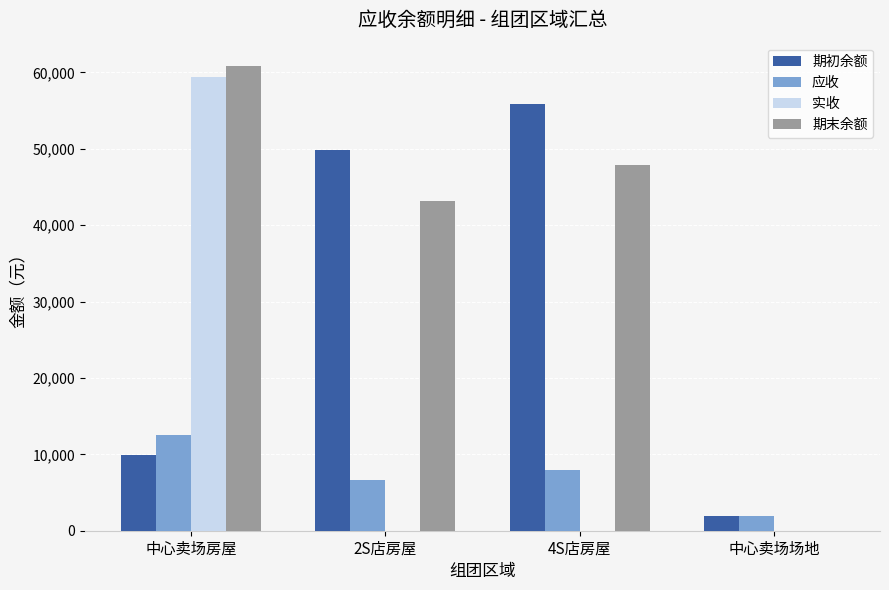

Are the bars grouped side by side (vs. stacked)?

Yes